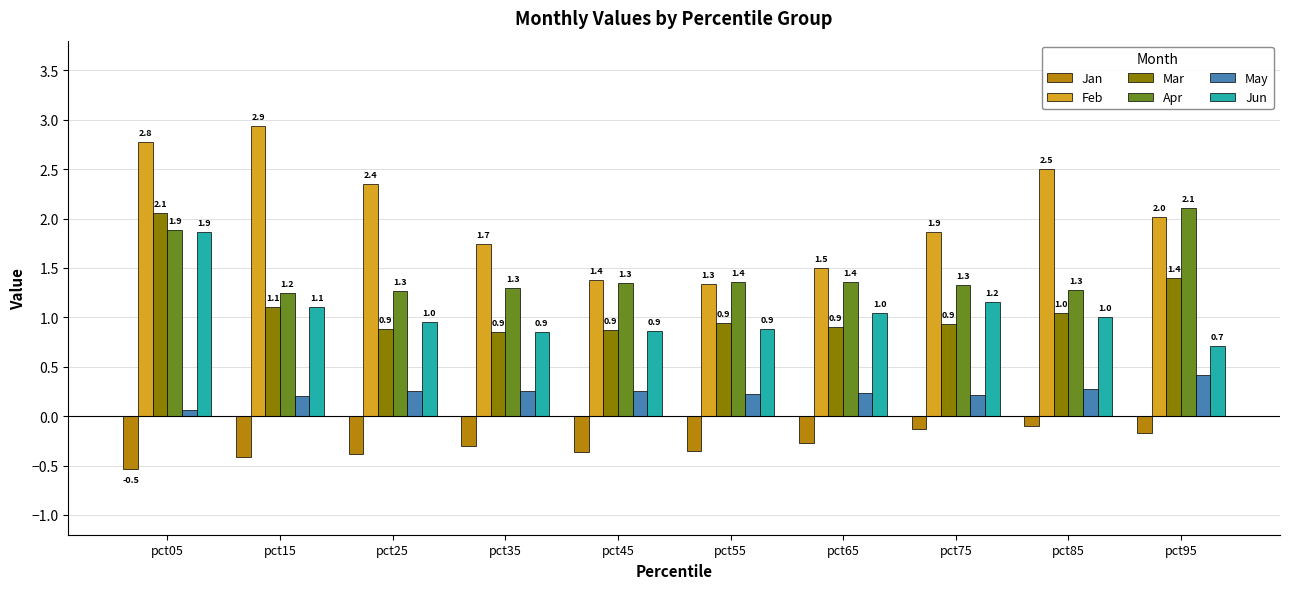

What is the sum of the Jun values at pct25 and pct95?

1.7